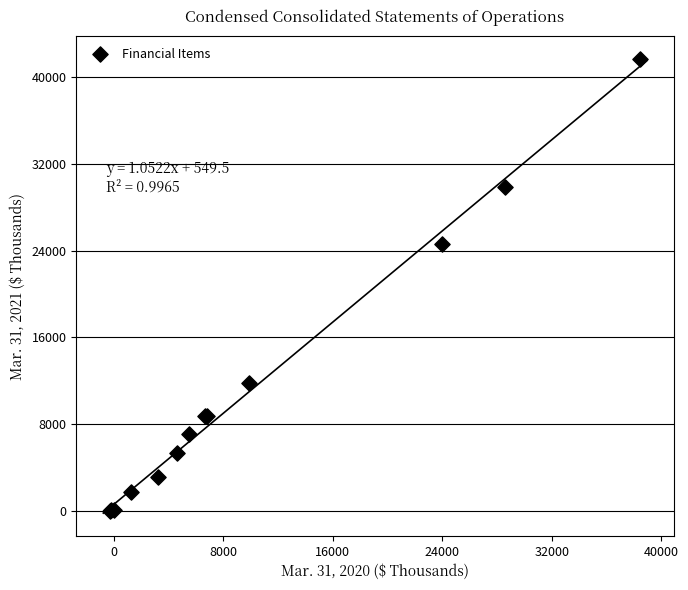

What Y value in the scatter plot is closest to 20820?

24593